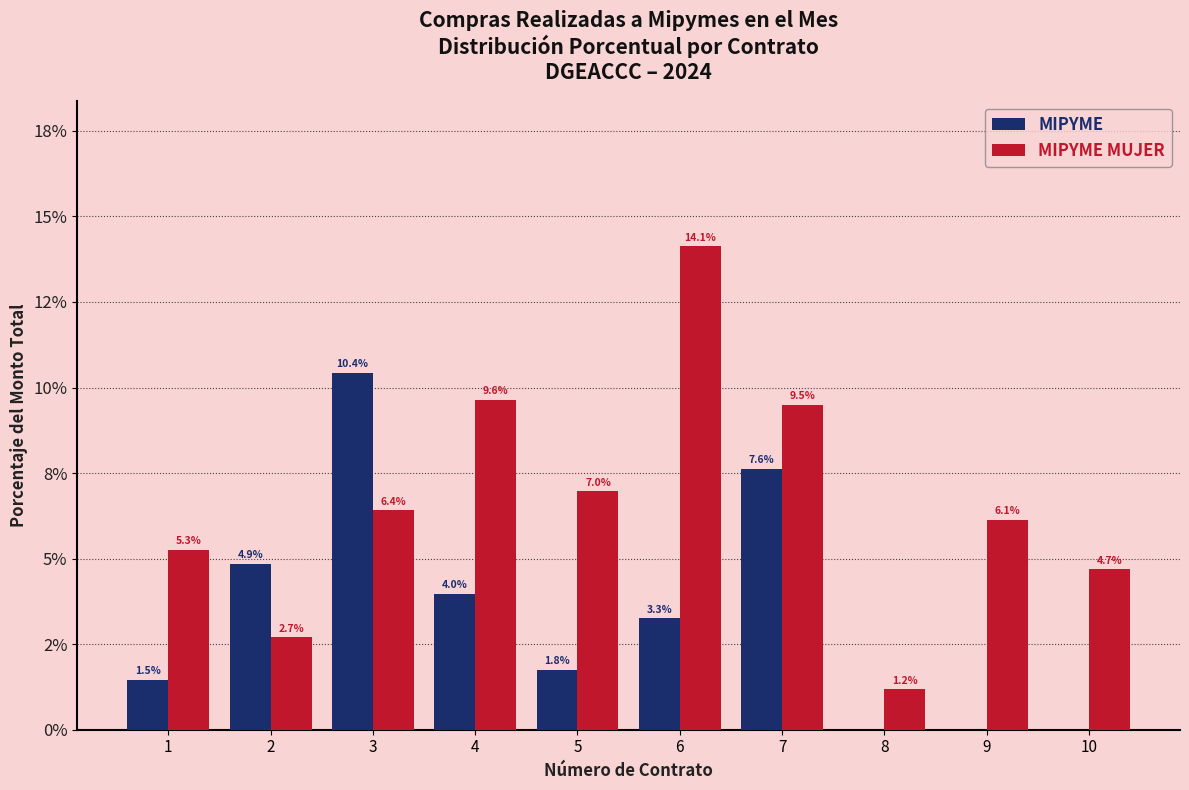

Reading left to right, transcribe all the data shown in this chart.

MIPYME: 1.5	4.9	10.4	4.0	1.8	3.3	7.6	0.0	0.0	0.0
MIPYME MUJER: 5.3	2.7	6.4	9.6	7.0	14.1	9.5	1.2	6.1	4.7